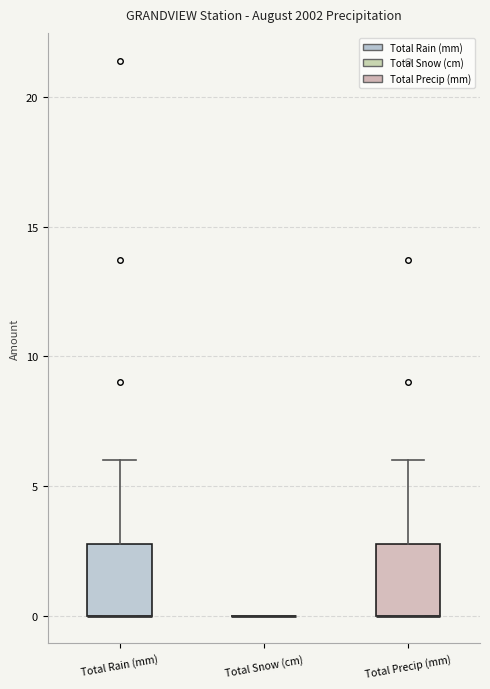

Reading left to right, transcribe this box plot: for each box, give where its median line is, the range the box spans, and where its two whiskers end, as read against the y-axis. The values are not printed on the chart, so give them approximately, as read against the axis.

Total Rain (mm): median 0 (drawn on the box's lower edge), box 0 to 3, whiskers 0 to 6
Total Snow (cm): box collapsed to a line at 0, whiskers 0 to 0
Total Precip (mm): median 0 (drawn on the box's lower edge), box 0 to 3, whiskers 0 to 6